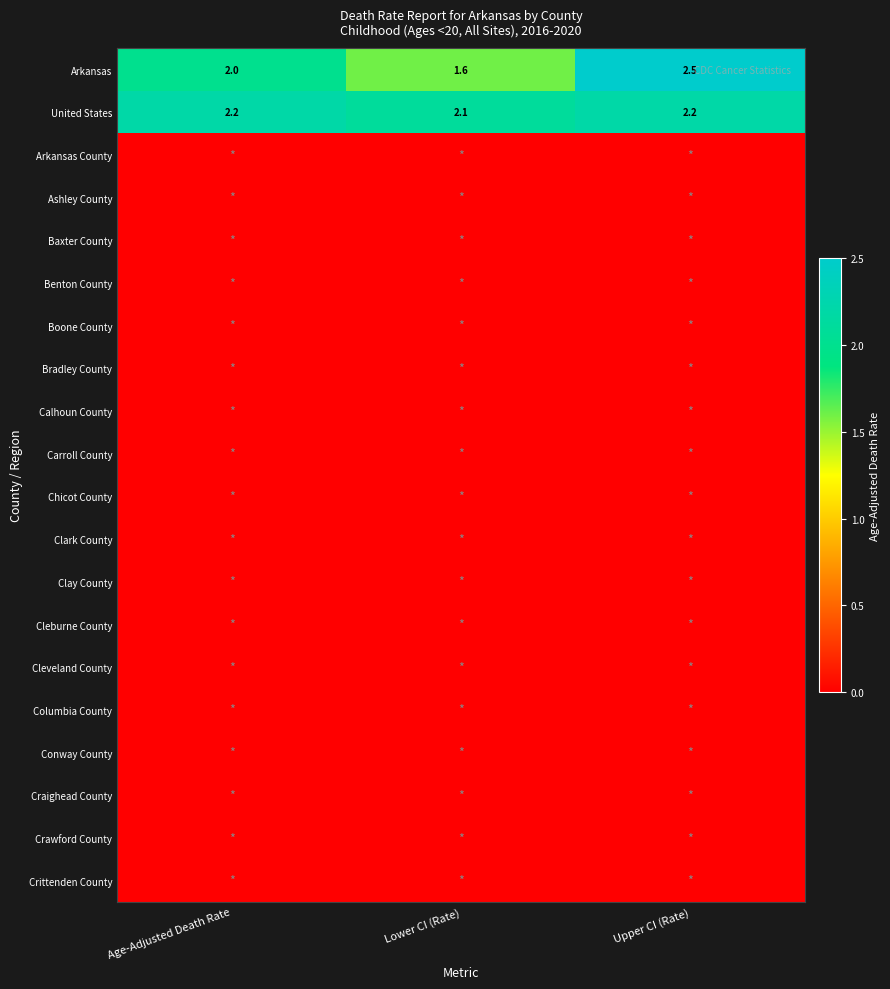

What is the sum of all United States values?

6.5